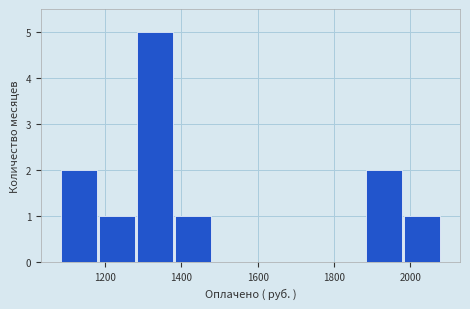

Which range on the x-axis has the tallest bar?

1280 to 1380